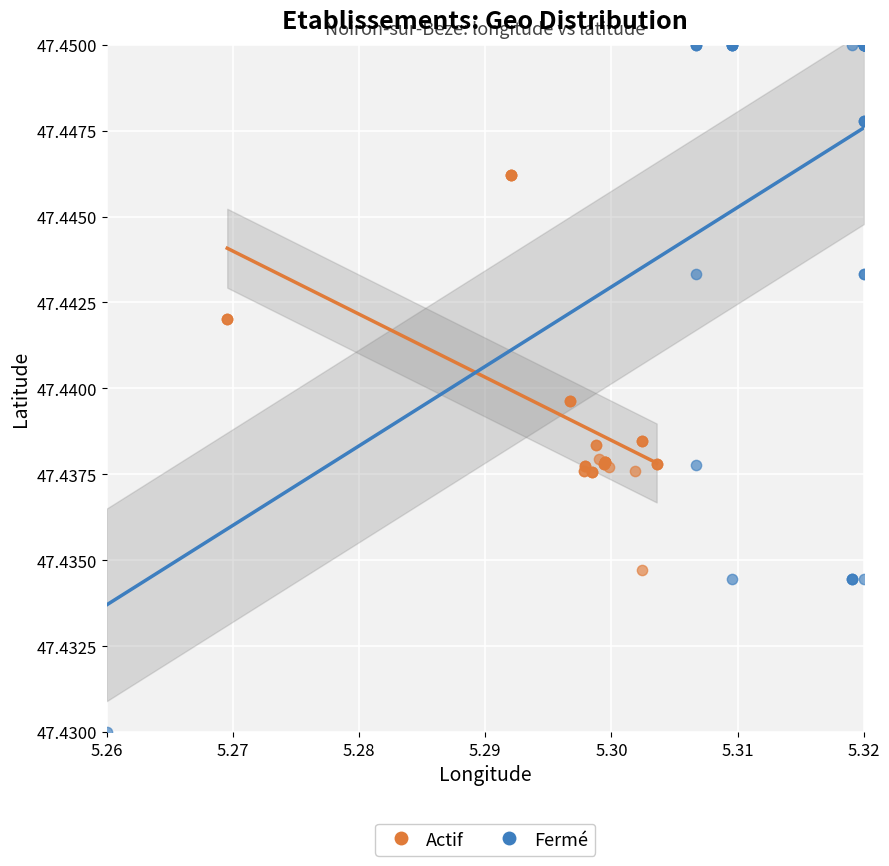

Which series reaches the minimum Y coordinate?

Fermé